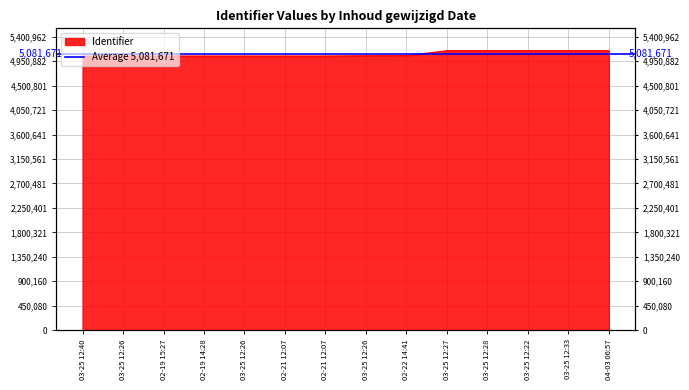

How many values are below 5051400?

7